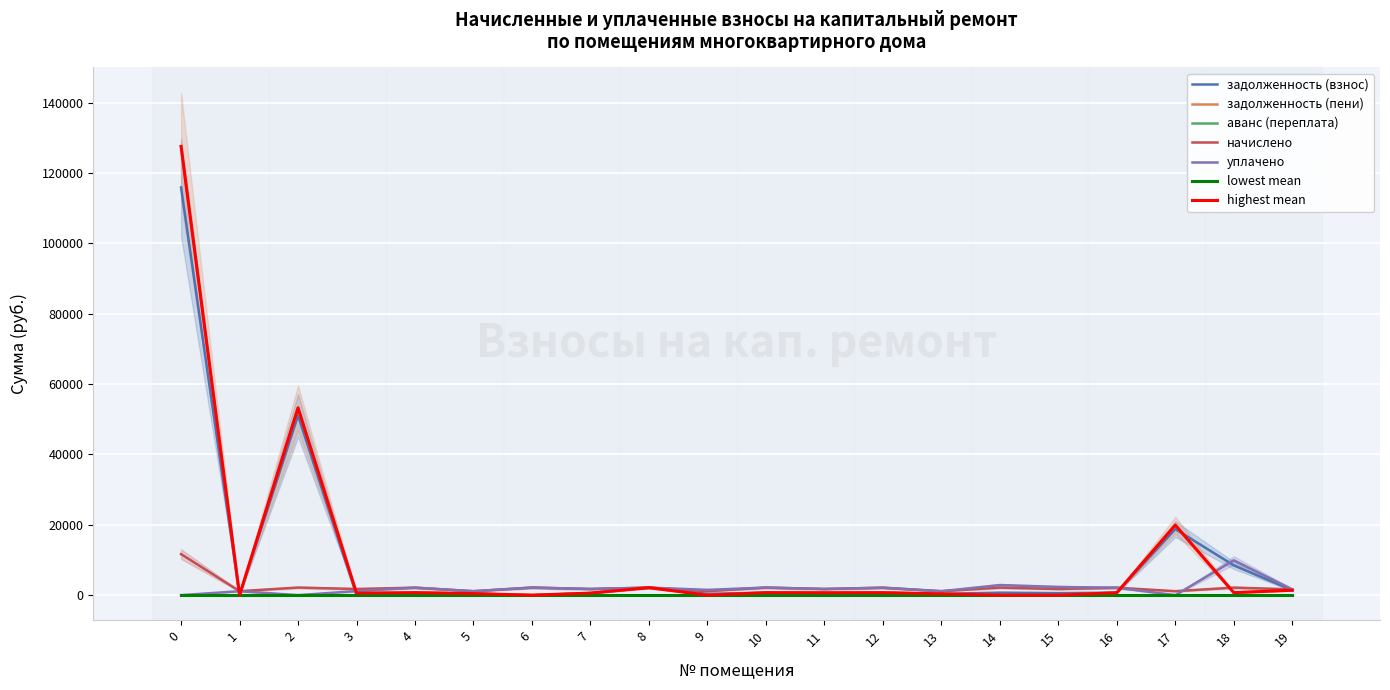

List the labels in order of задолженность (пени) value, largest first.

0, 2, 17, 8, 19, 10, 18, 4, 12, 16, 11, 7, 3, 5, 13, 1, 6, 9, 14, 15